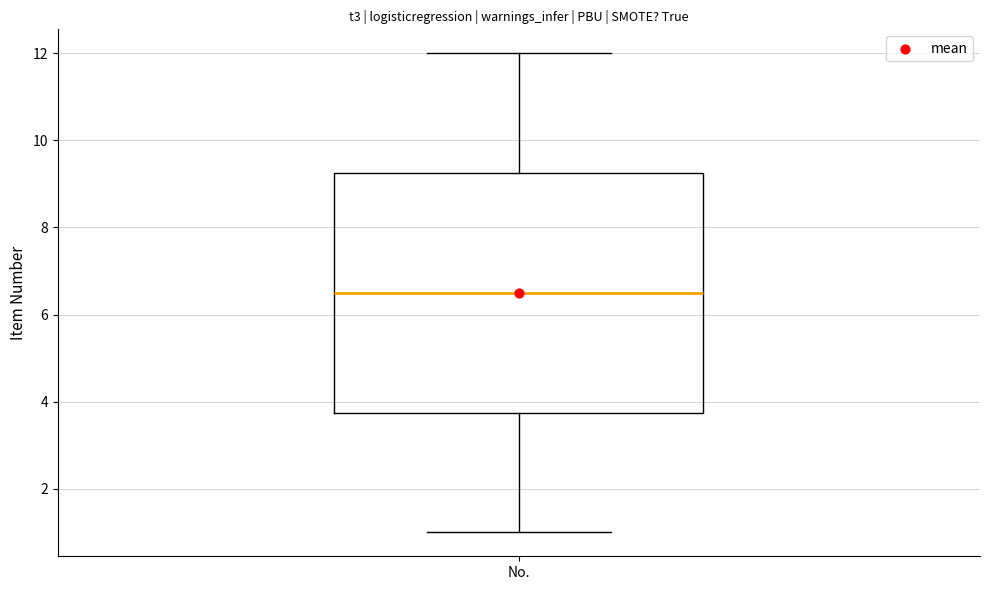

Where does the median line of the box for No. sit on the y-axis? The values are not printed on the chart, so give them approximately, as read against the axis.

6.6